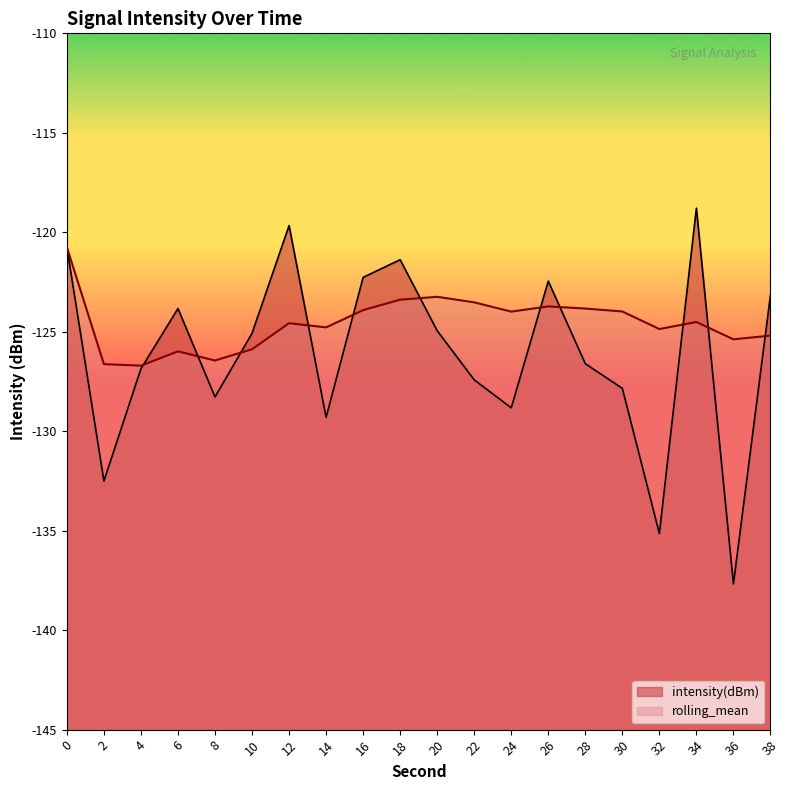

What is the sum of the intensity(dBm) values at 12 and 14?

-249.0